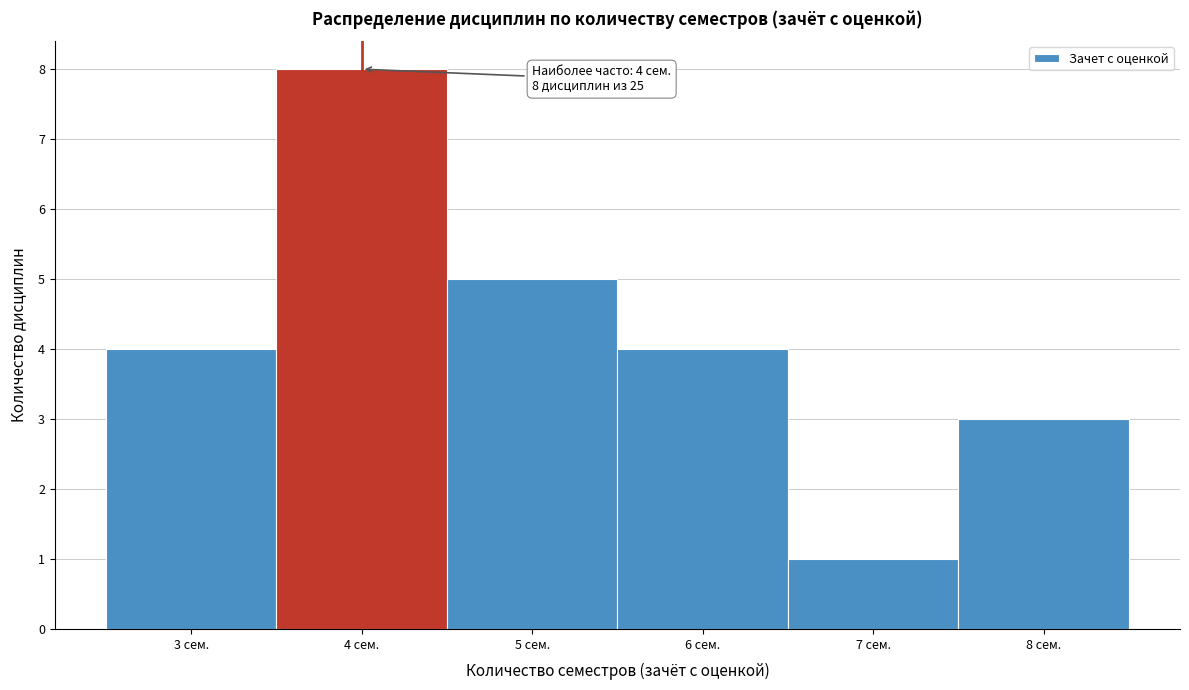

Over which range of the x-axis is the bar tallest?

3.5 to 4.5